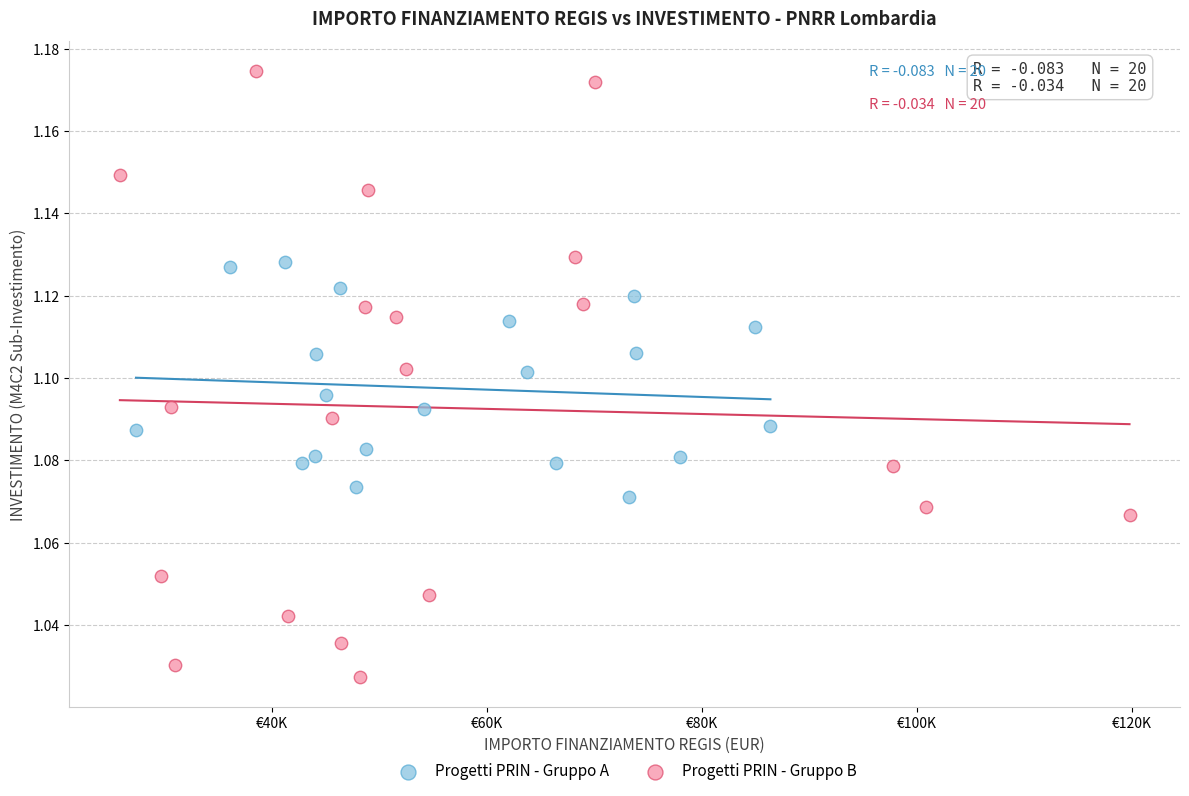

Which series contains the highest Y value?

Progetti PRIN - Gruppo B